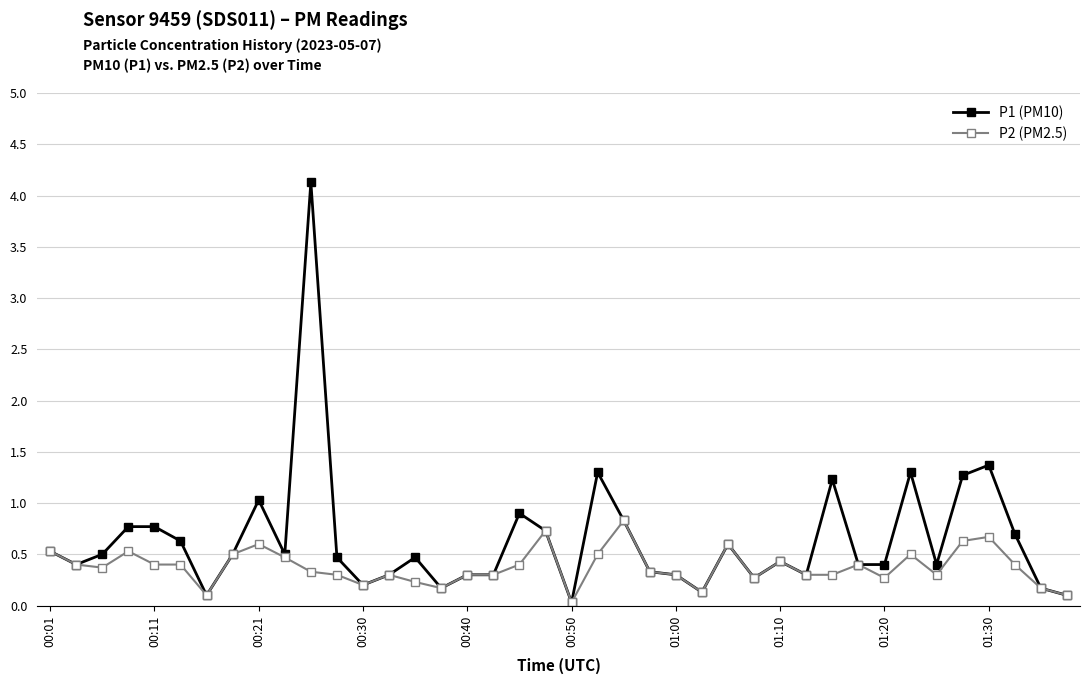

Rank the series by their maximum value, from highest to lowest.

P1 (PM10), P2 (PM2.5)